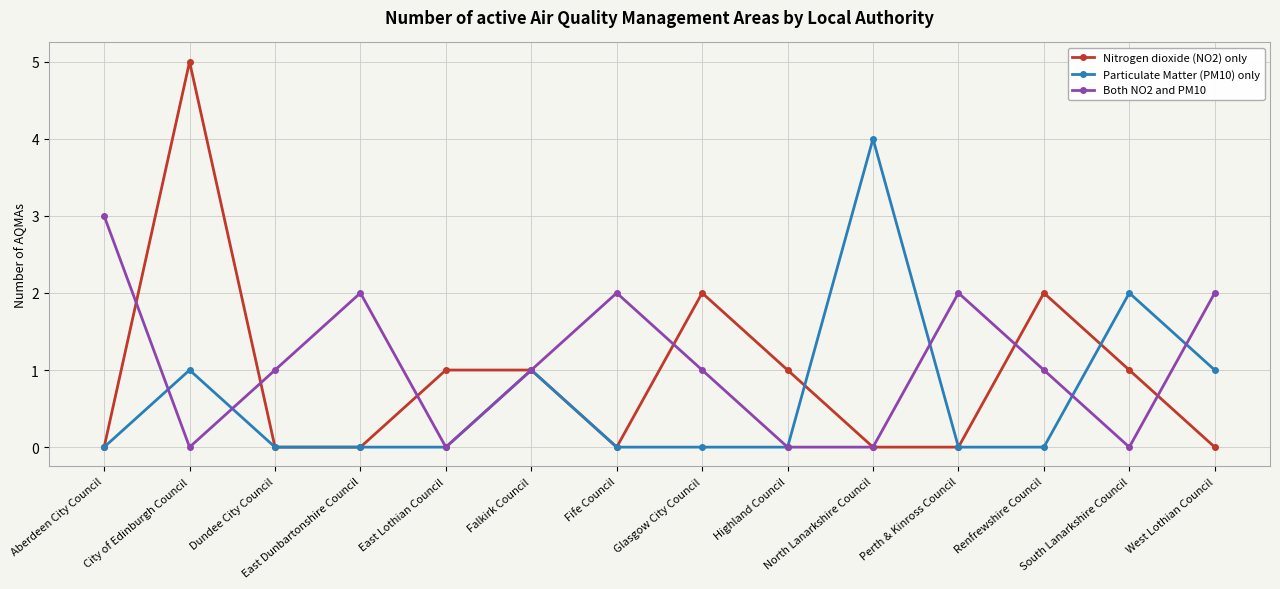

At which category is the sum across all series the highest?

City of Edinburgh Council